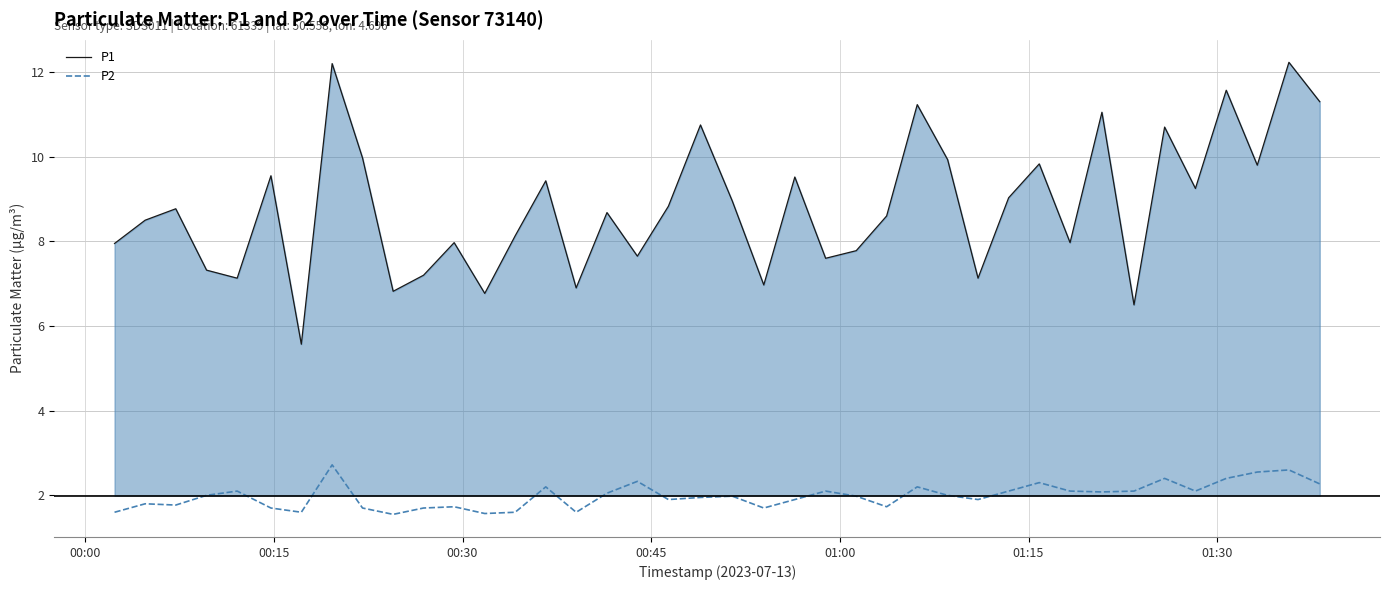

What is the value of the P1 point at the 3rd from the left?

8.8